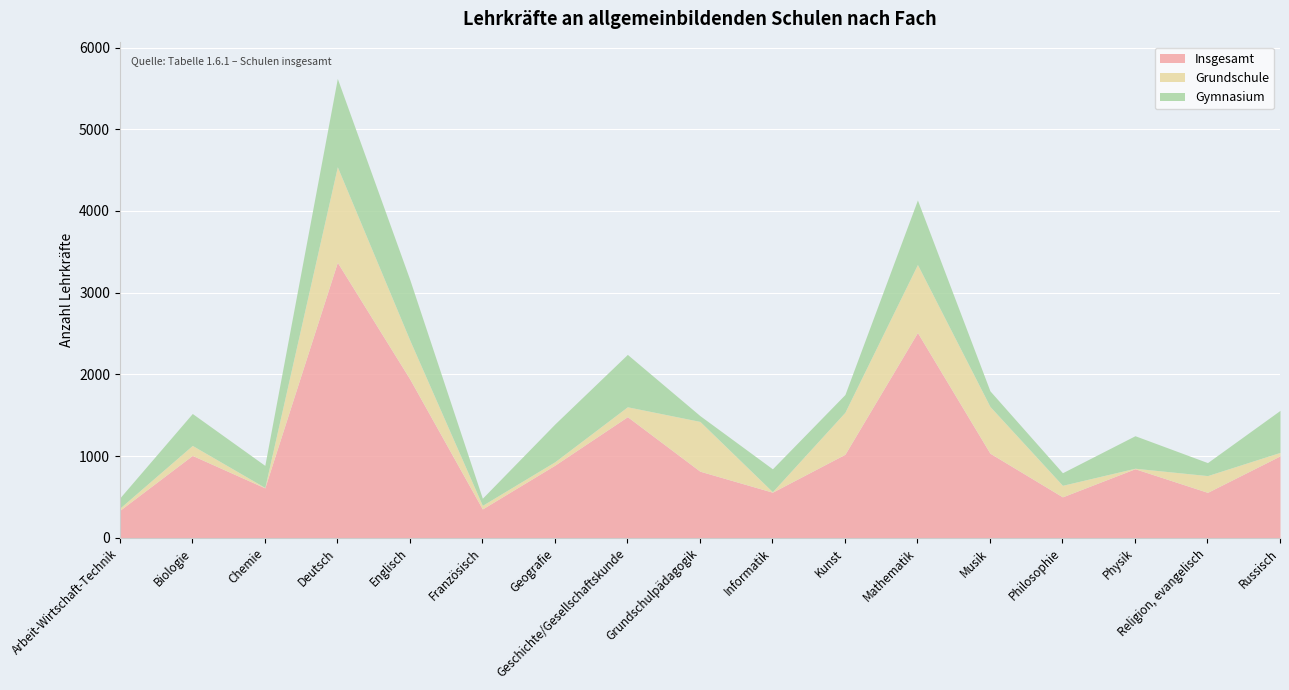

Rank the series by their maximum value, from highest to lowest.

Insgesamt, Grundschule, Gymnasium